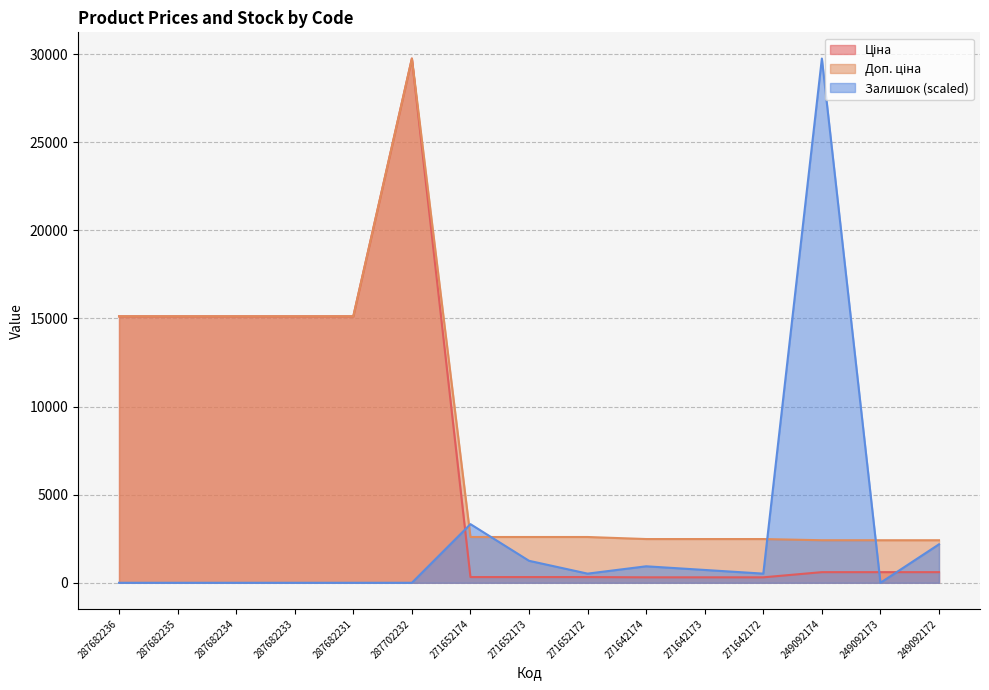

Does the chart have visible grid lines?

Yes